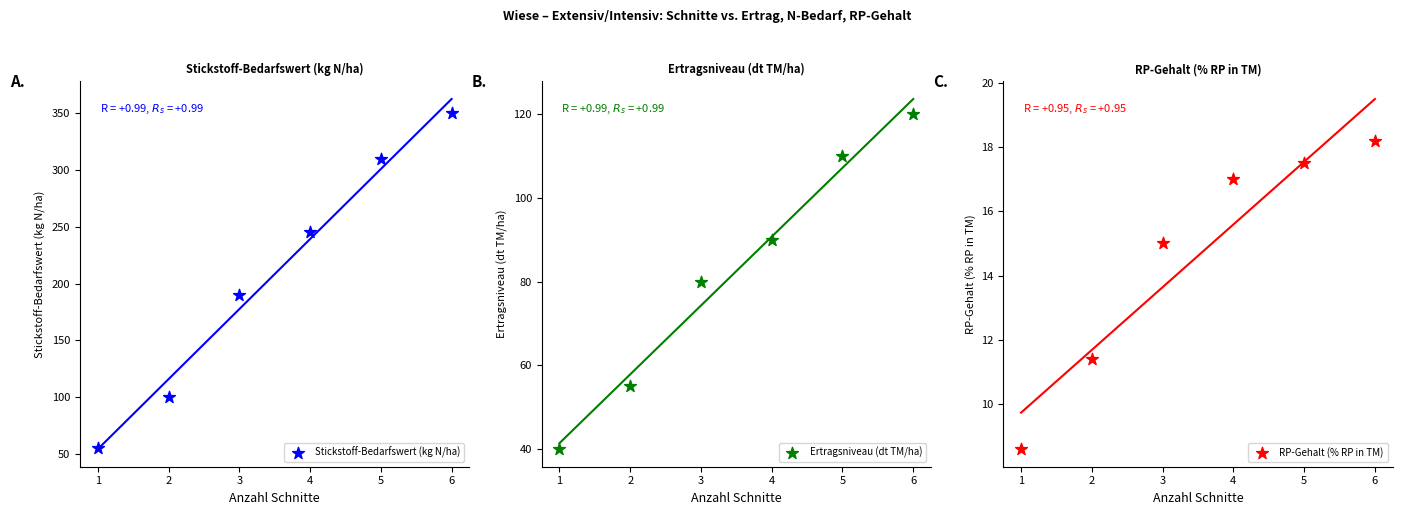

Which series reaches the minimum Y coordinate?

RP-Gehalt (% RP in TM)